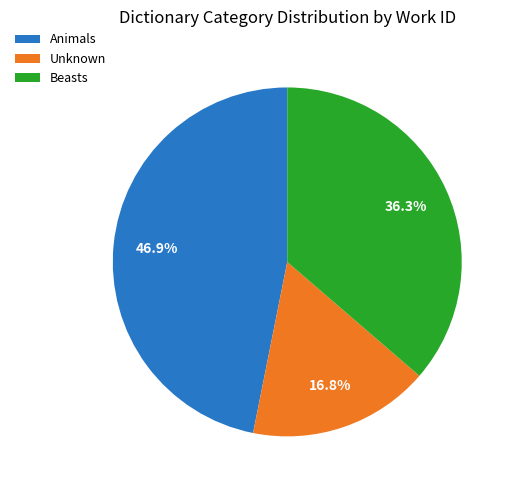

What percentage do Animals and Beasts together represent?

83.2%